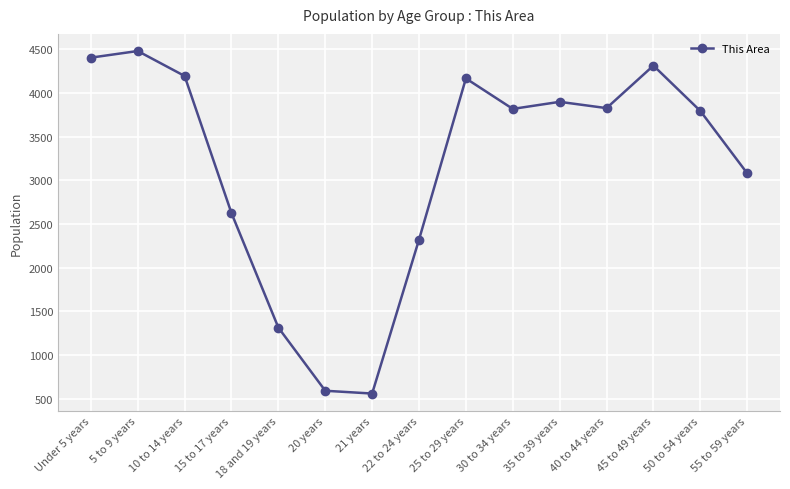

What is the difference between the values at Under 5 years and 20 years?

3815